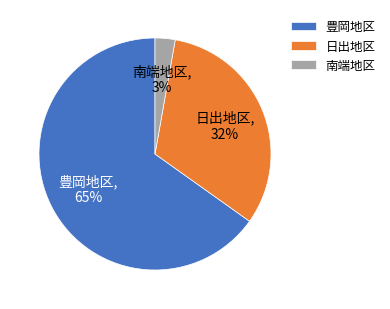

The 豊岡地区 slice represents 79% of the pie. True or false?

False